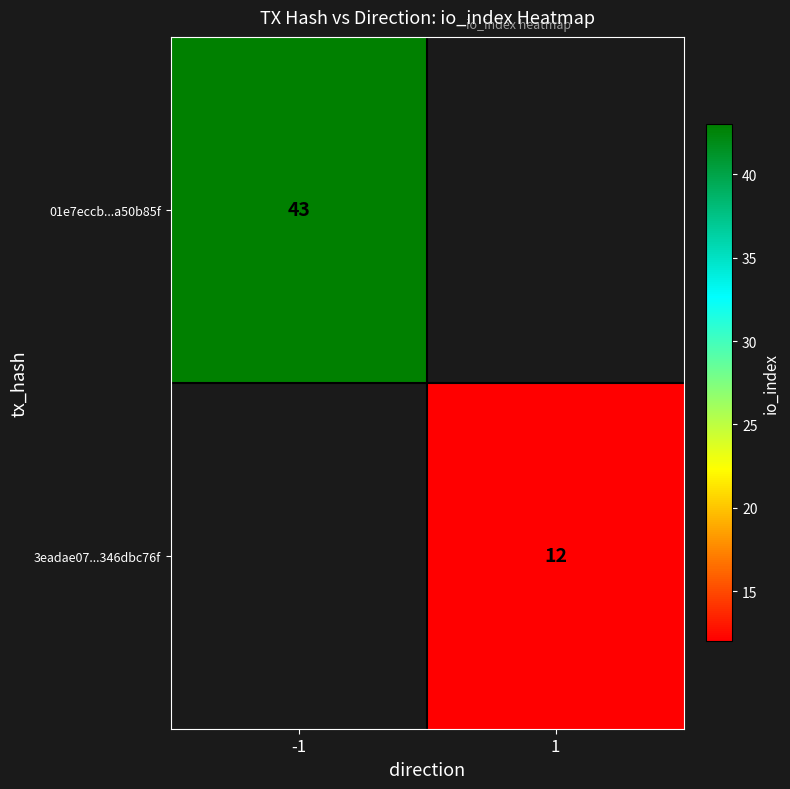

Which category has the lowest value across all series?

1